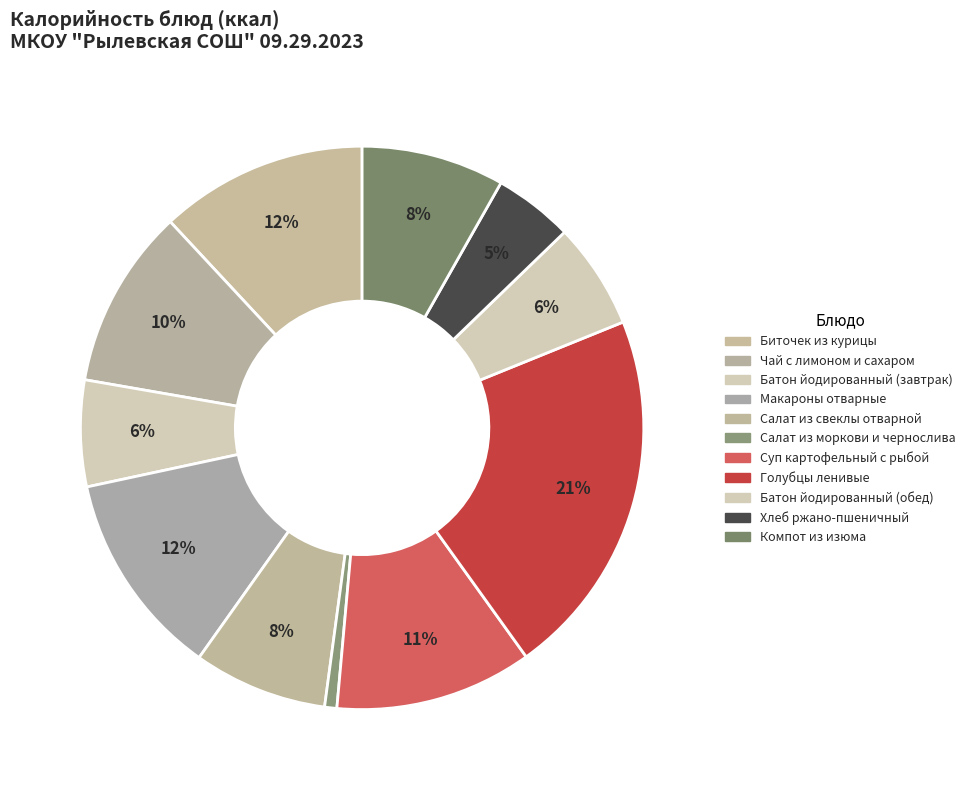

What is the change in value from Суп картофельный с рыбой to Компот из изюма?

-40.2